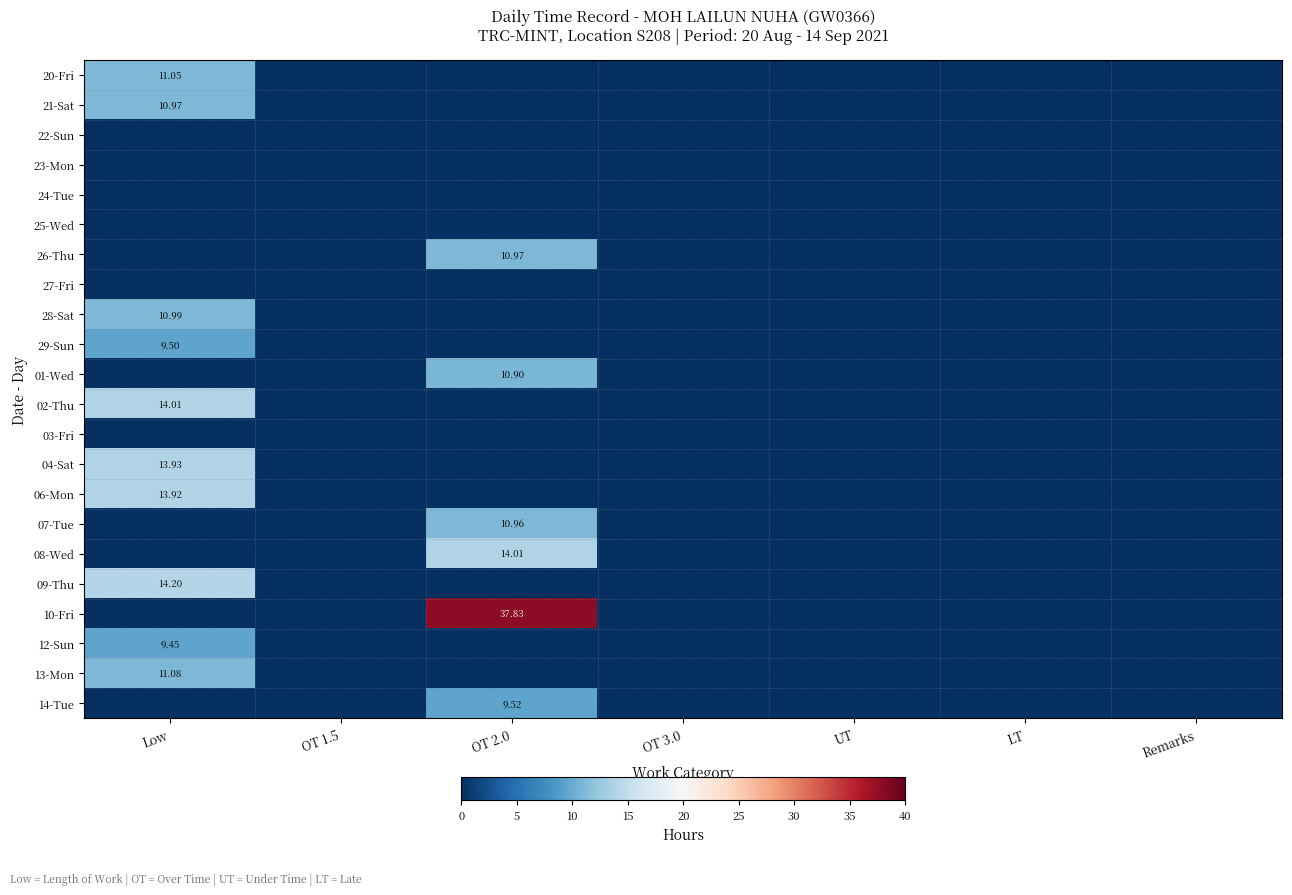

How many data points in 04-Sat are above 0?

1